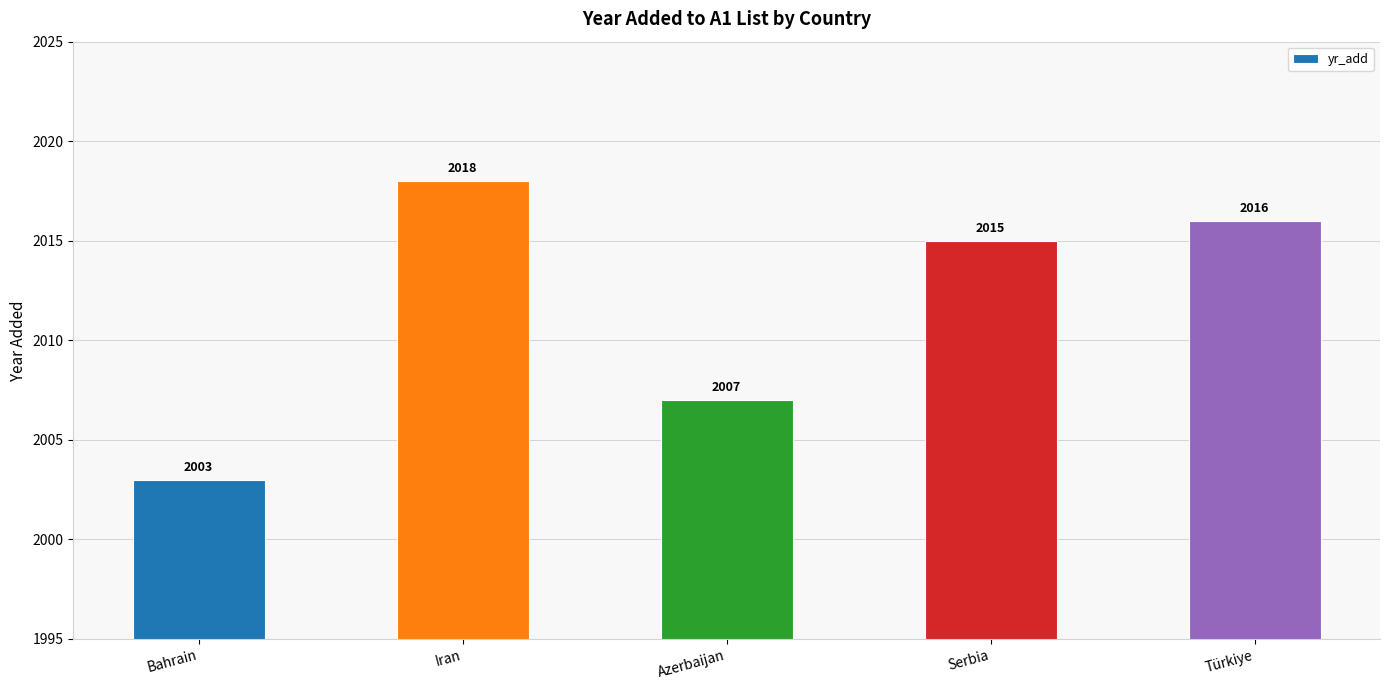

Reading left to right, extract all data points from this chart.

2003	2018	2007	2015	2016